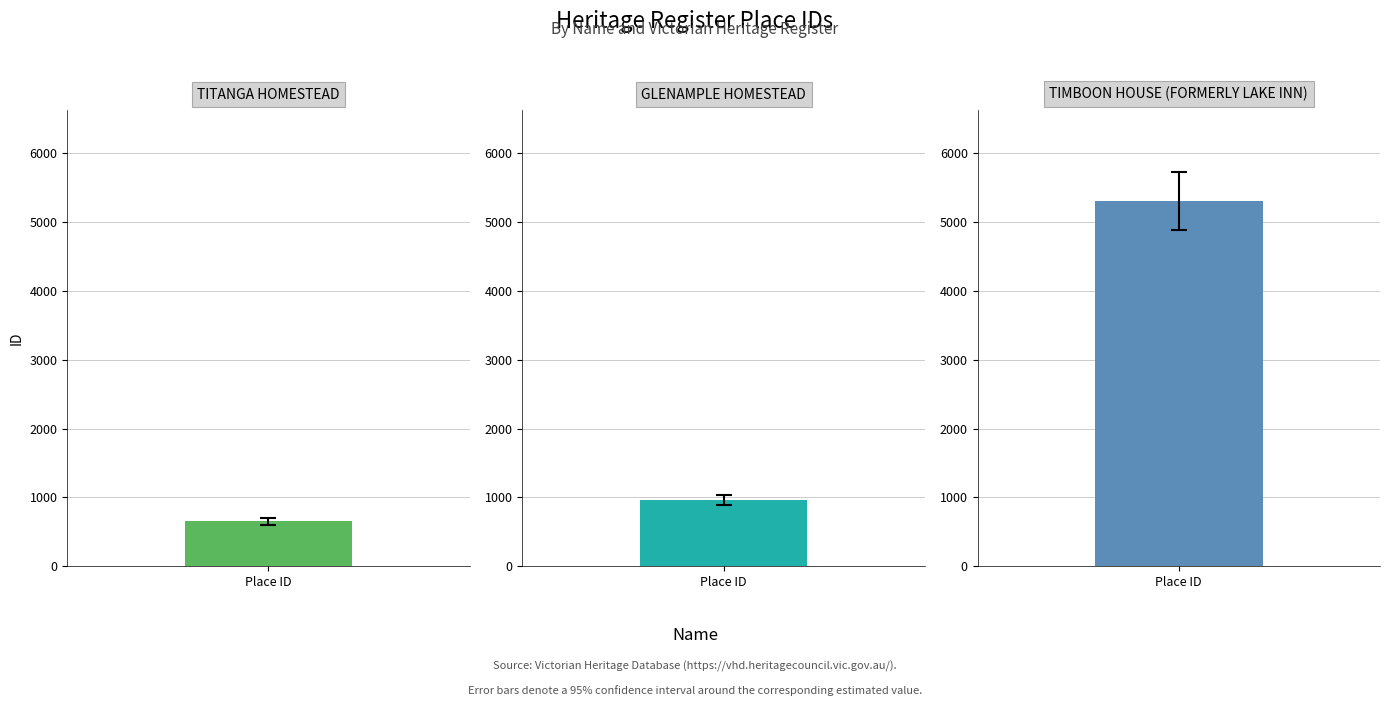

What position from the left is TITANGA HOMESTEAD?

1